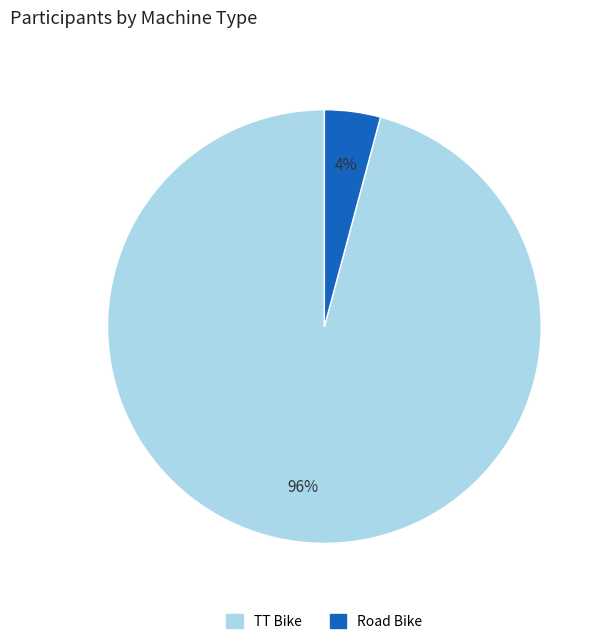

True or false: Road Bike accounts for 4% of the total.

True